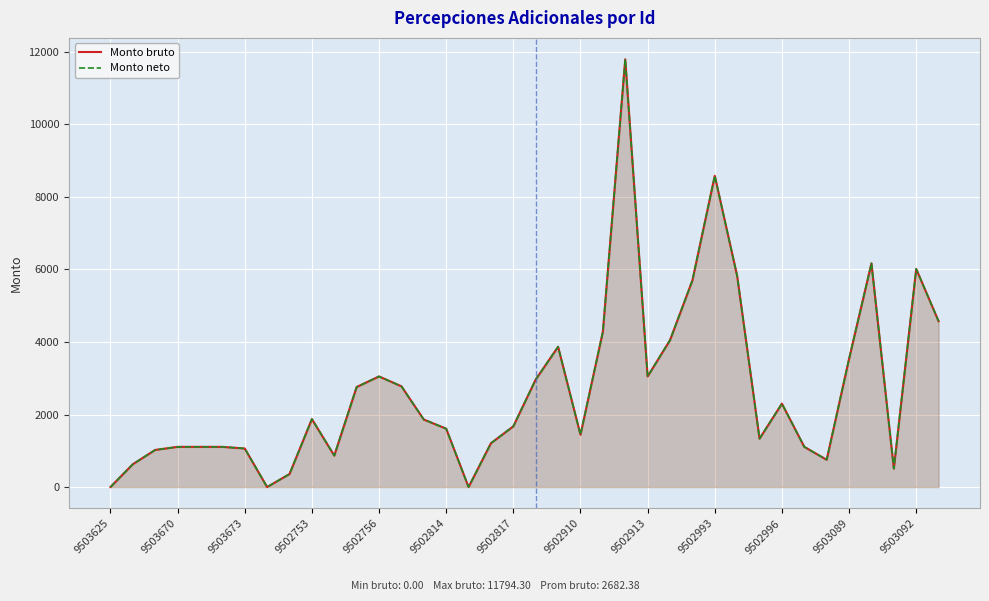

What value does the Monto neto series have at 26?

5696.9